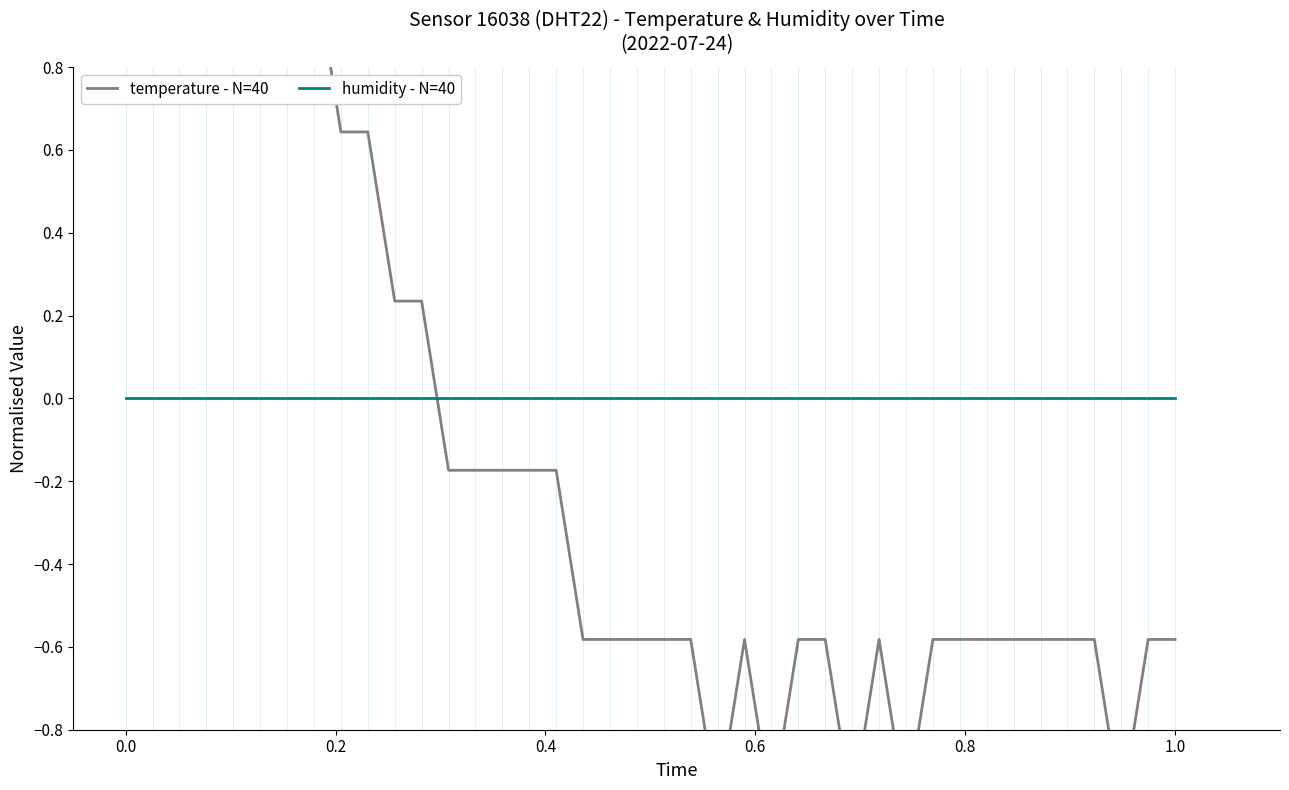

Reading left to right, extract all data points from this chart.

temperature - N=40: 2.3	2.3	2.3	1.9	1.9	1.5	1.5	1.1	0.6	0.6	0.2	0.2	-0.2	-0.2	-0.2	-0.2	-0.2	-0.6	-0.6	-0.6	-0.6	-0.6	-1.0	-0.6	-1.0	-0.6	-0.6	-1.0	-0.6	-1.0	-0.6	-0.6	-0.6	-0.6	-0.6	-0.6	-0.6	-1.0	-0.6	-0.6
humidity - N=40: 0.0	0.0	0.0	0.0	0.0	0.0	0.0	0.0	0.0	0.0	0.0	0.0	0.0	0.0	0.0	0.0	0.0	0.0	0.0	0.0	0.0	0.0	0.0	0.0	0.0	0.0	0.0	0.0	0.0	0.0	0.0	0.0	0.0	0.0	0.0	0.0	0.0	0.0	0.0	0.0